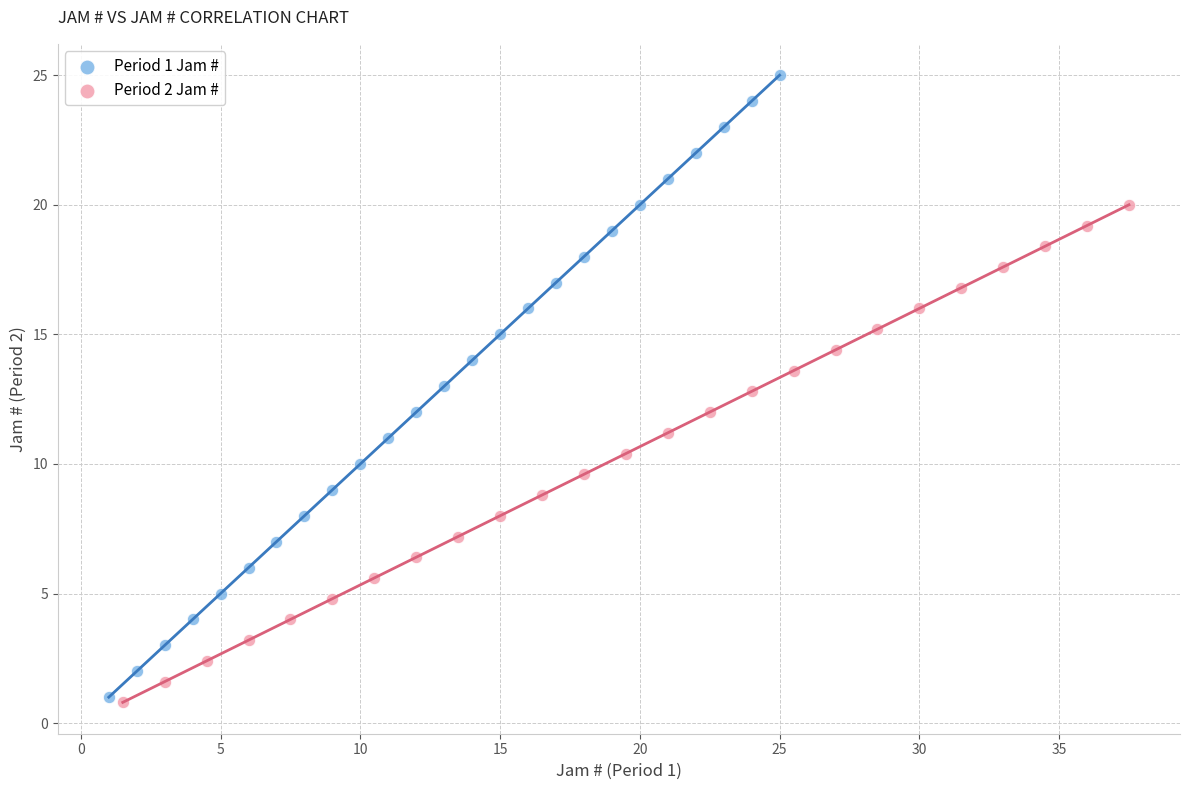

Which series reaches the maximum Y coordinate?

Period 1 Jam #